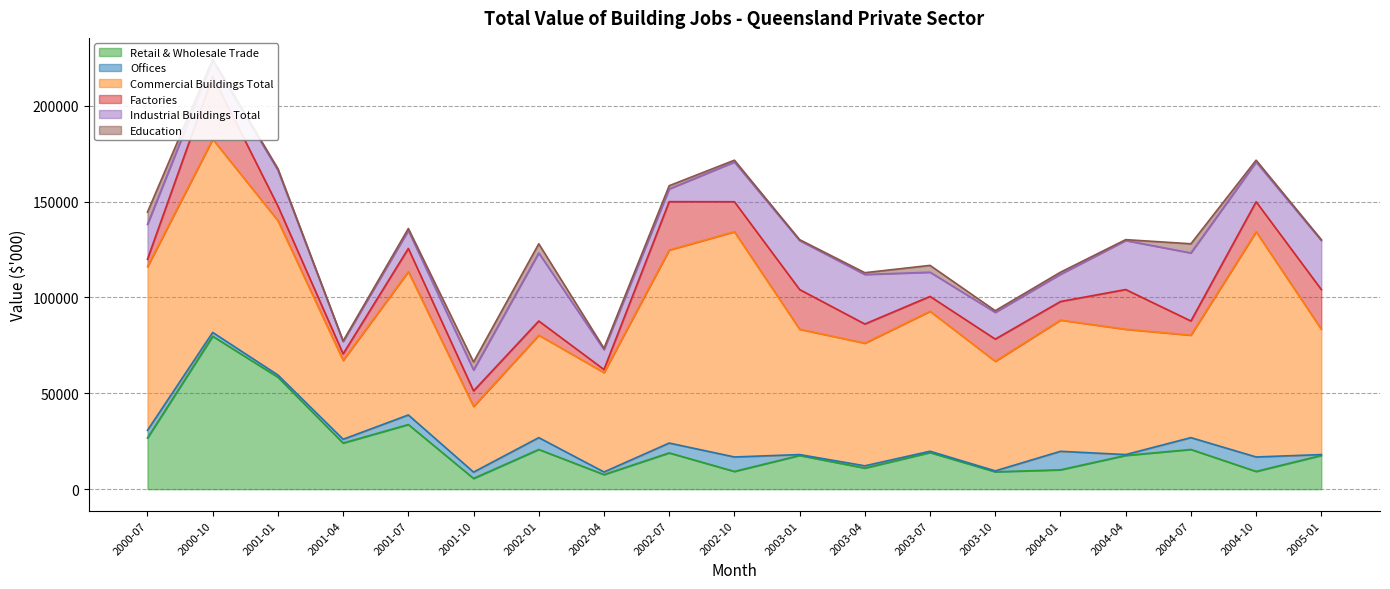

What position from the left is 2001-04?

4